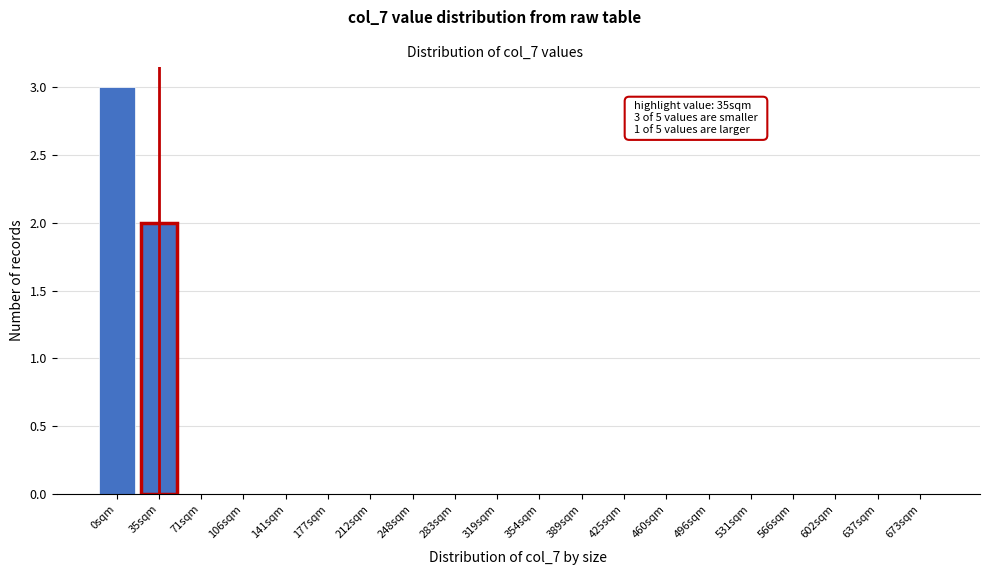

Reading right to left, extract all data points from this chart.

673sqm=0	637sqm=0	602sqm=0	566sqm=0	531sqm=0	496sqm=0	460sqm=0	425sqm=0	389sqm=0	354sqm=0	319sqm=0	283sqm=0	248sqm=0	212sqm=0	177sqm=0	141sqm=0	106sqm=0	71sqm=0	35sqm=2	0sqm=3